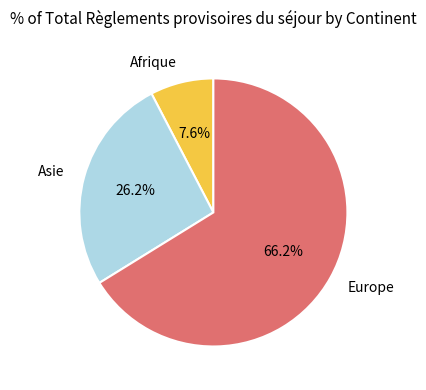

Rank the categories by value from highest to lowest.

Europe, Asie, Afrique